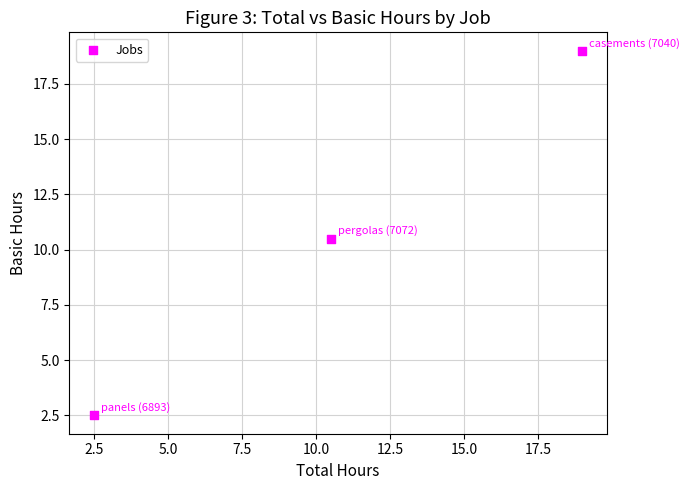

What Y value in the scatter plot is closest to 10?

10.5